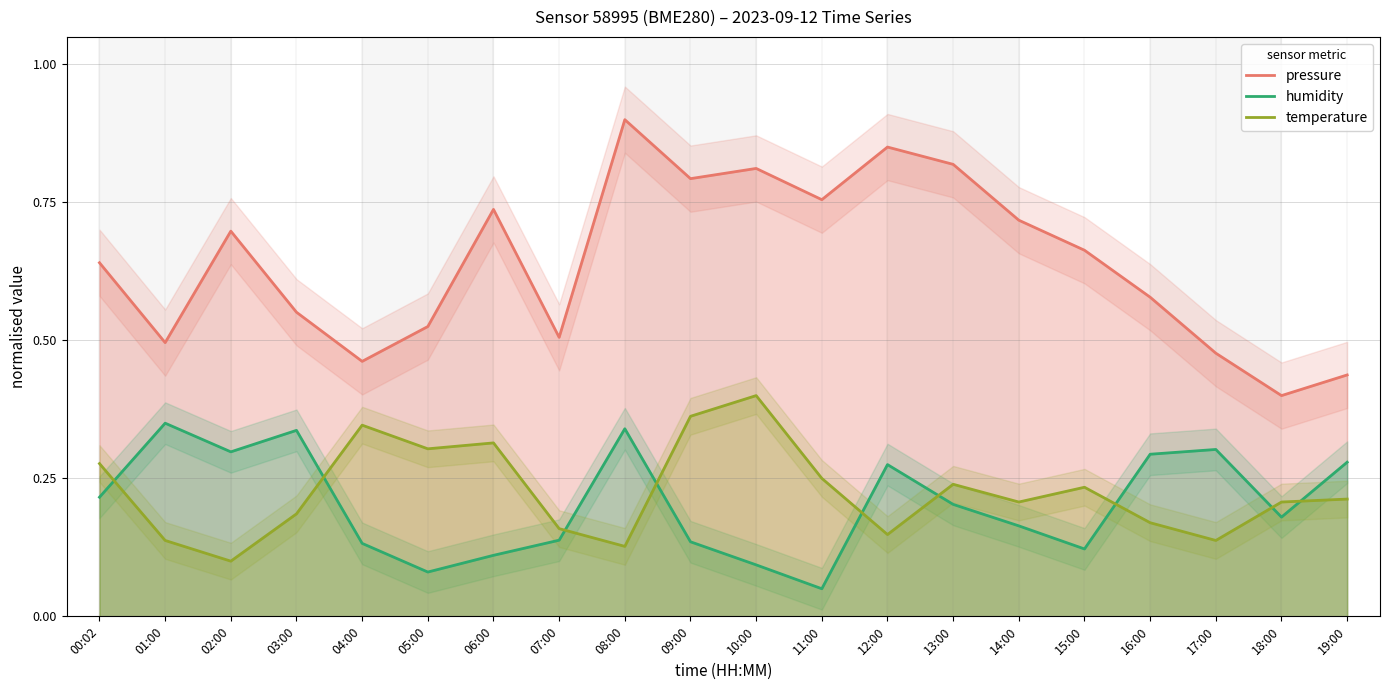

Reading left to right, what are all the values shown in this chart?

pressure: 00:02=0.6	01:00=0.5	02:00=0.7	03:00=0.6	04:00=0.5	05:00=0.5	06:00=0.7	07:00=0.5	08:00=0.9	09:00=0.8	10:00=0.8	11:00=0.8	12:00=0.9	13:00=0.8	14:00=0.7	15:00=0.7	16:00=0.6	17:00=0.5	18:00=0.4	19:00=0.4
humidity: 00:02=0.2	01:00=0.3	02:00=0.3	03:00=0.3	04:00=0.1	05:00=0.1	06:00=0.1	07:00=0.1	08:00=0.3	09:00=0.1	10:00=0.1	11:00=0.1	12:00=0.3	13:00=0.2	14:00=0.2	15:00=0.1	16:00=0.3	17:00=0.3	18:00=0.2	19:00=0.3
temperature: 00:02=0.3	01:00=0.1	02:00=0.1	03:00=0.2	04:00=0.3	05:00=0.3	06:00=0.3	07:00=0.2	08:00=0.1	09:00=0.4	10:00=0.4	11:00=0.2	12:00=0.1	13:00=0.2	14:00=0.2	15:00=0.2	16:00=0.2	17:00=0.1	18:00=0.2	19:00=0.2